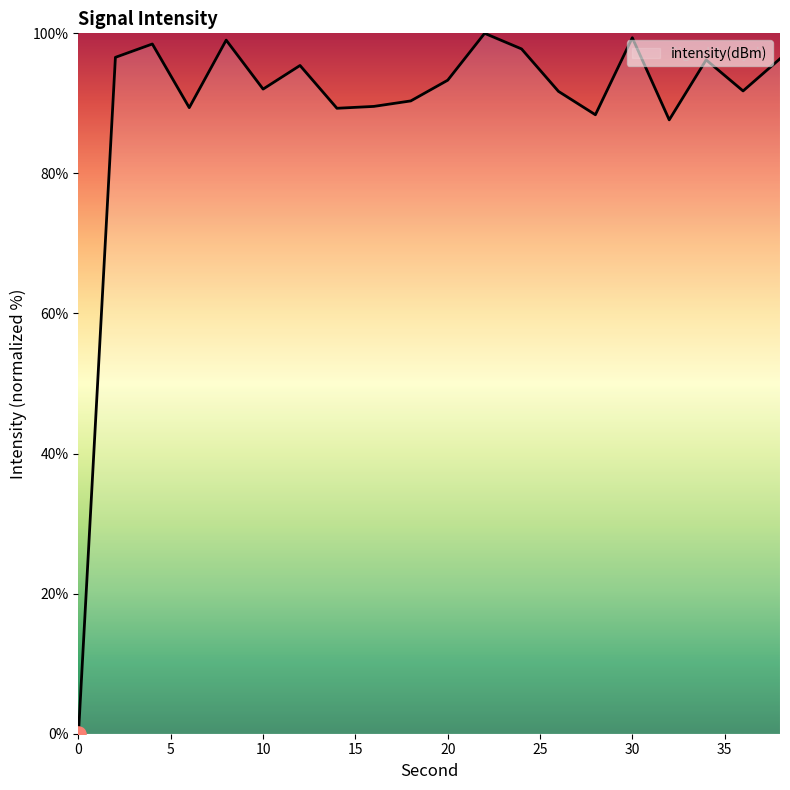

What is the greatest value displayed?

100.0